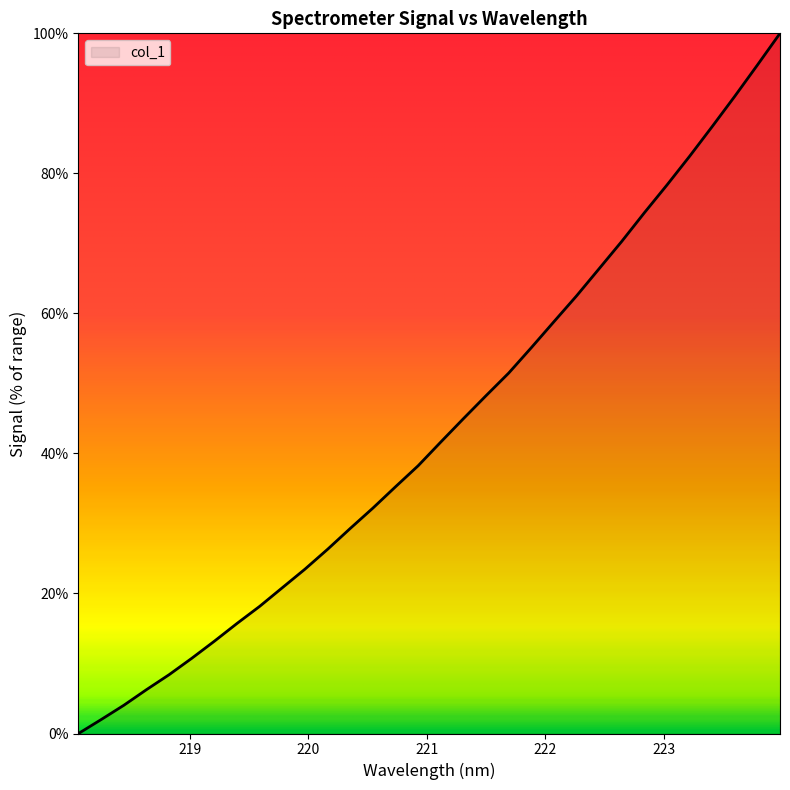

What is the difference between the maximum and minimum values?

100.0